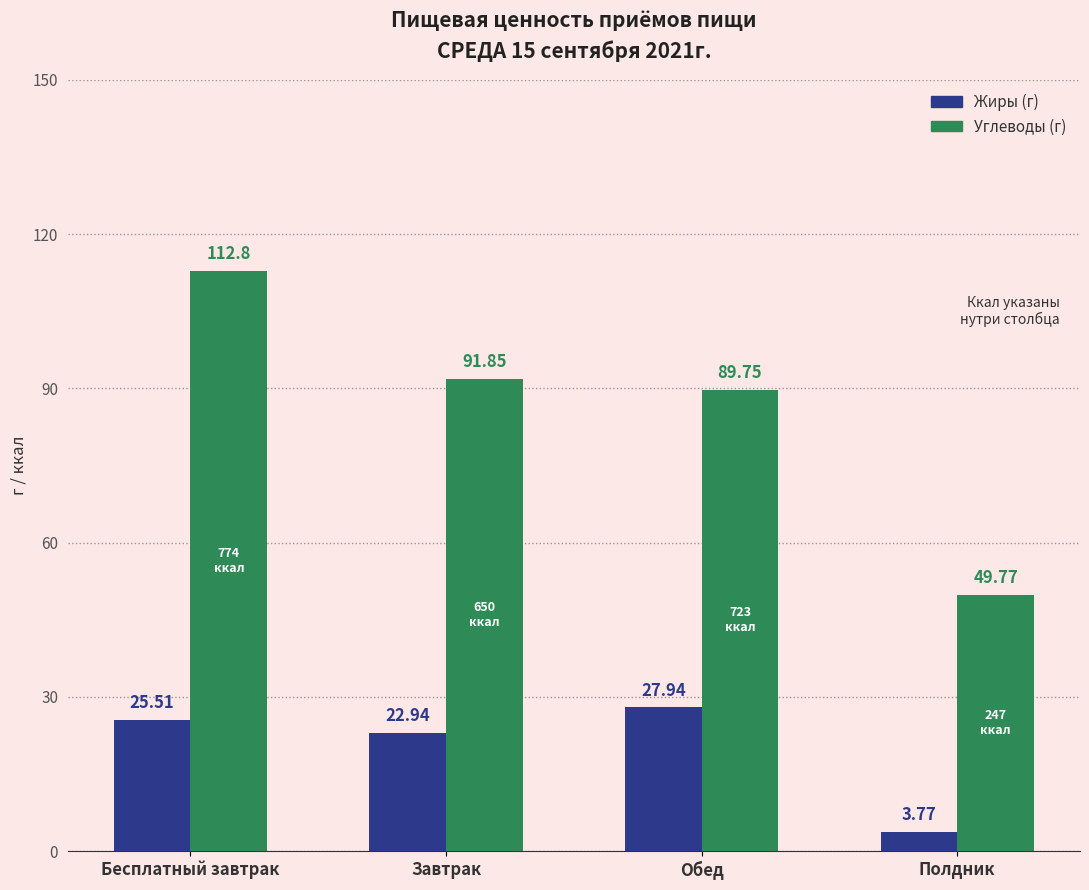

What is the spread (max minus min) of values at Завтрак?

68.9